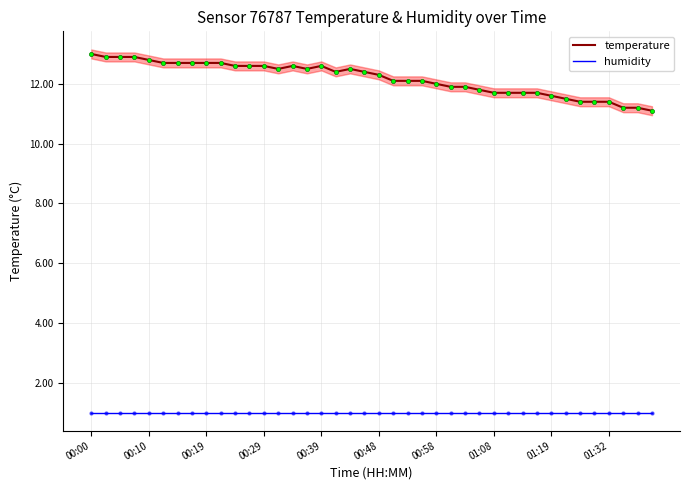

True or false: humidity and temperature cross at least once.

False